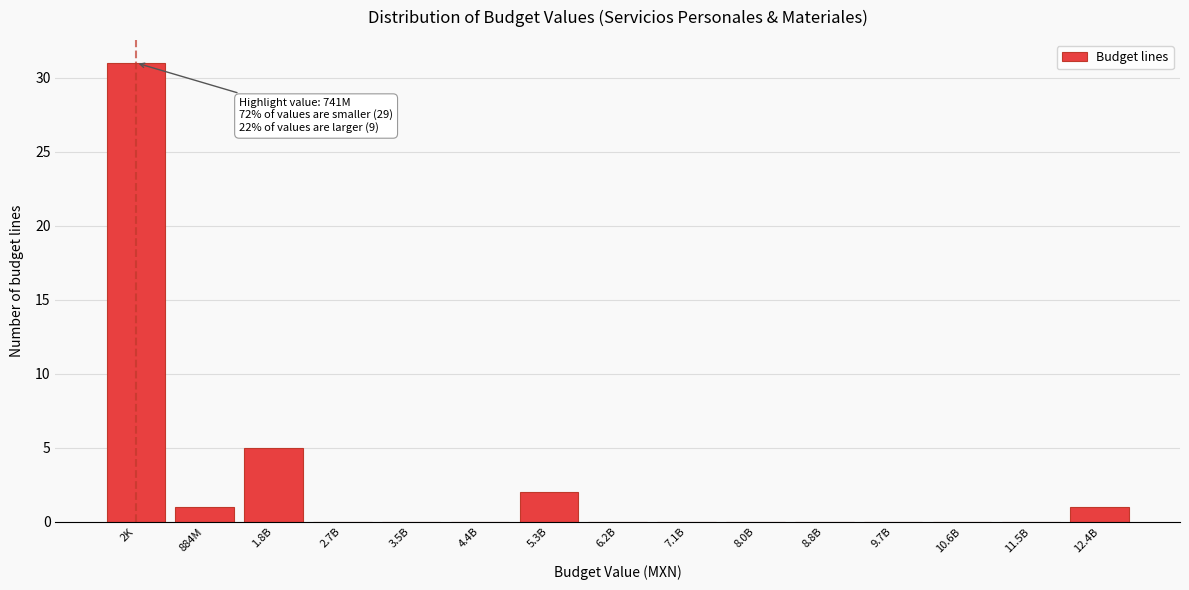

Reading left to right, what are all the values shown in this chart?

2K=31	884M=1	1.8B=5	2.7B=0	3.5B=0	4.4B=0	5.3B=2	6.2B=0	7.1B=0	8.0B=0	8.8B=0	9.7B=0	10.6B=0	11.5B=0	12.4B=1